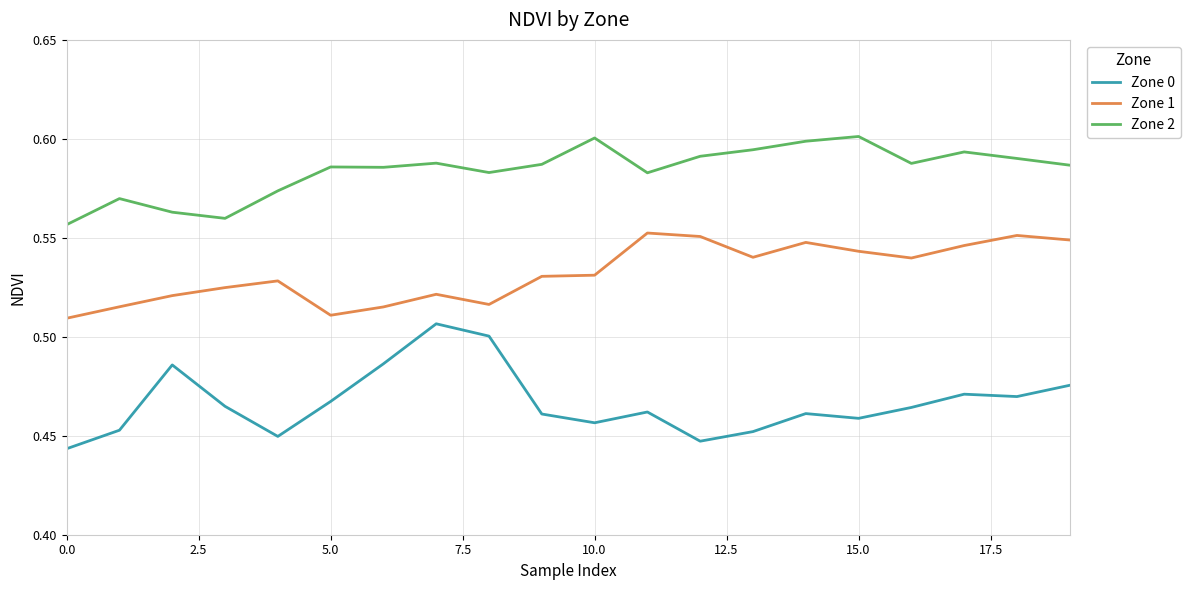

Which series has the widest spread of values?

Zone 0